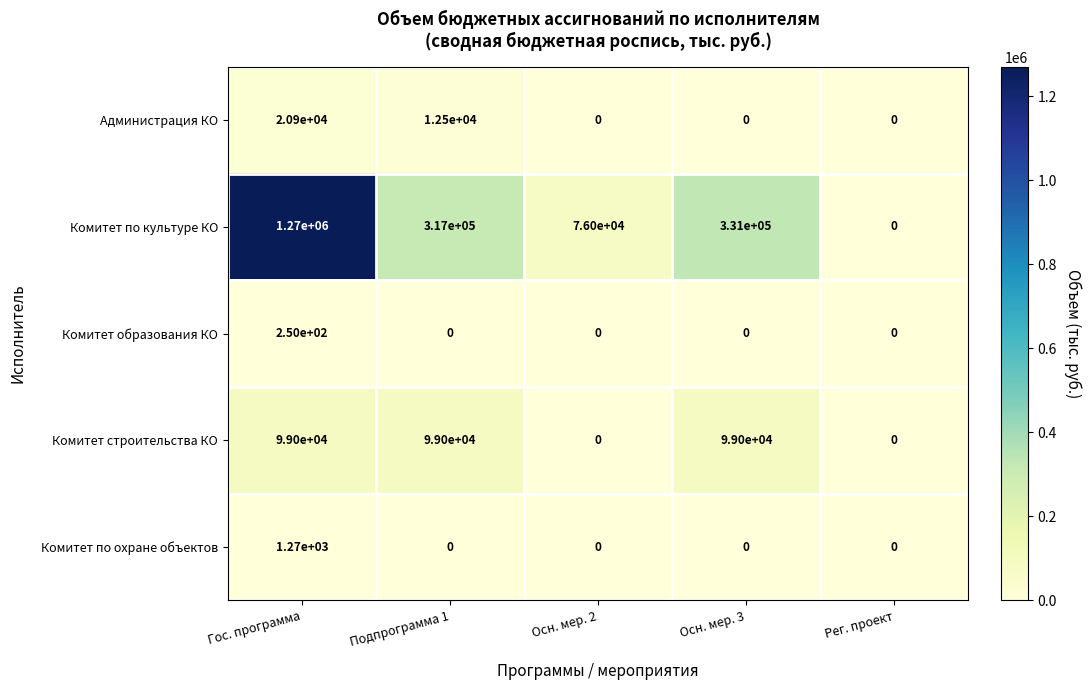

What is the difference between the maximum and minimum values in the Комитет по культуре КО series?

1270000